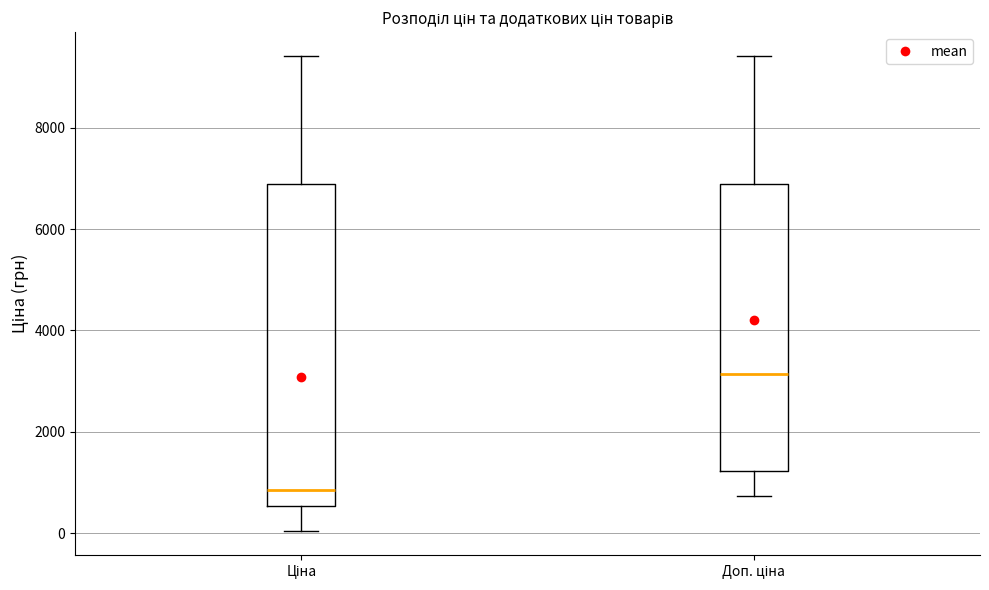

Where does the lower whisker of the box for Доп. ціна end on the y-axis? The values are not printed on the chart, so give them approximately, as read against the axis.

800